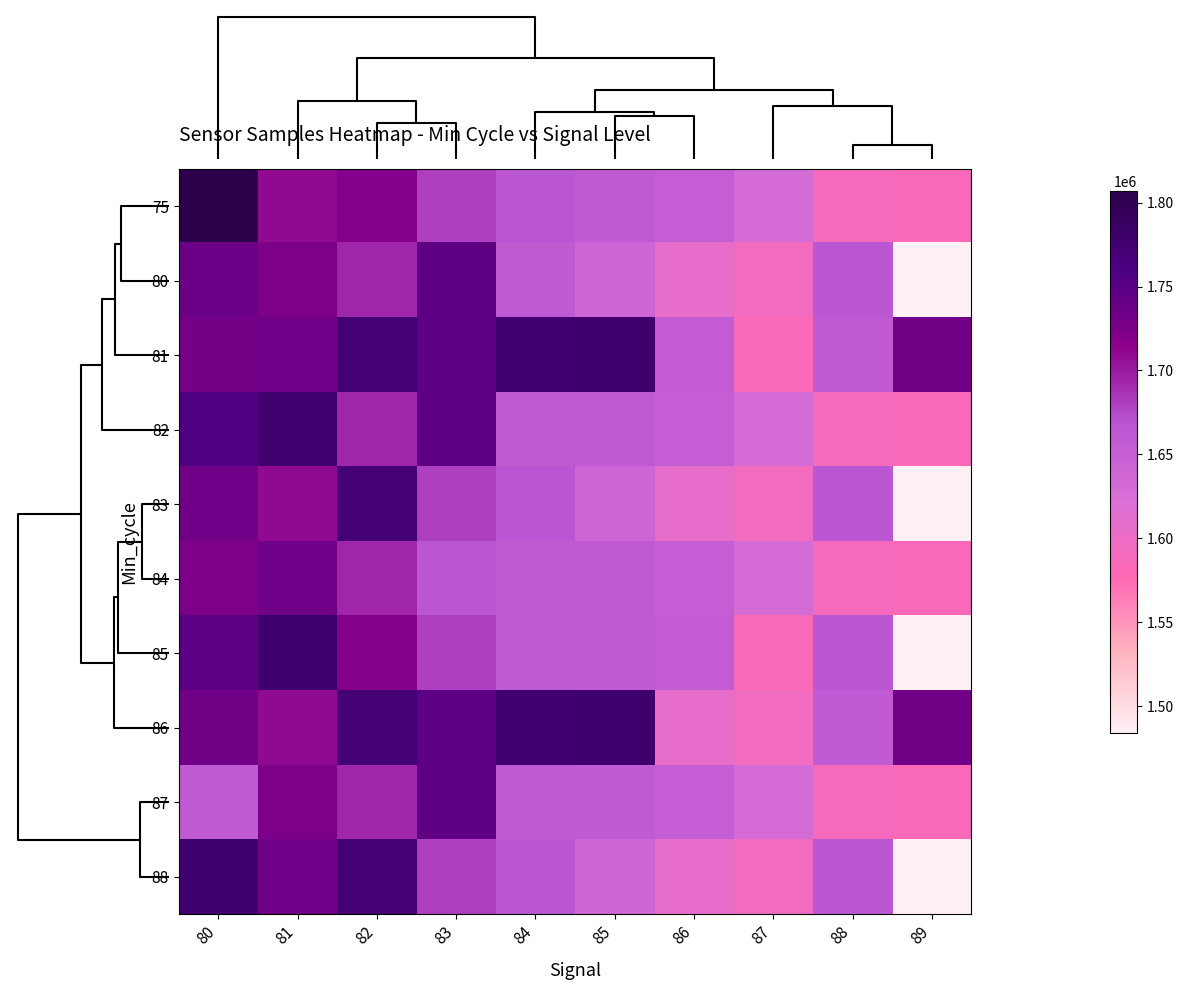

What is the maximum value shown in the chart?

1807038